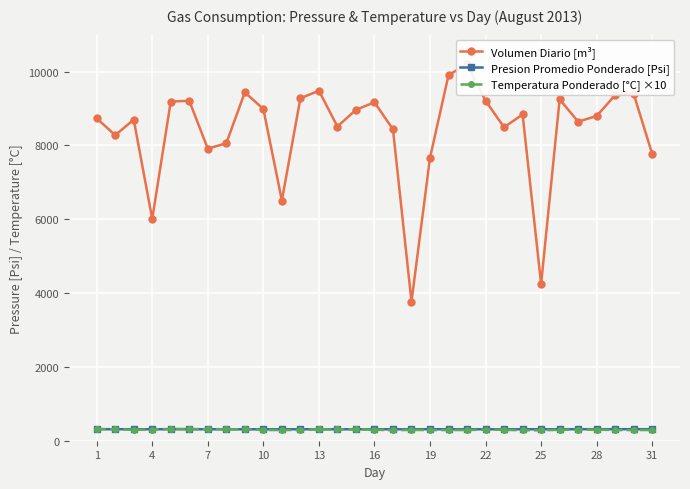

What is the highest value of the Temperatura Ponderado [°C] ×10 series?

319.0